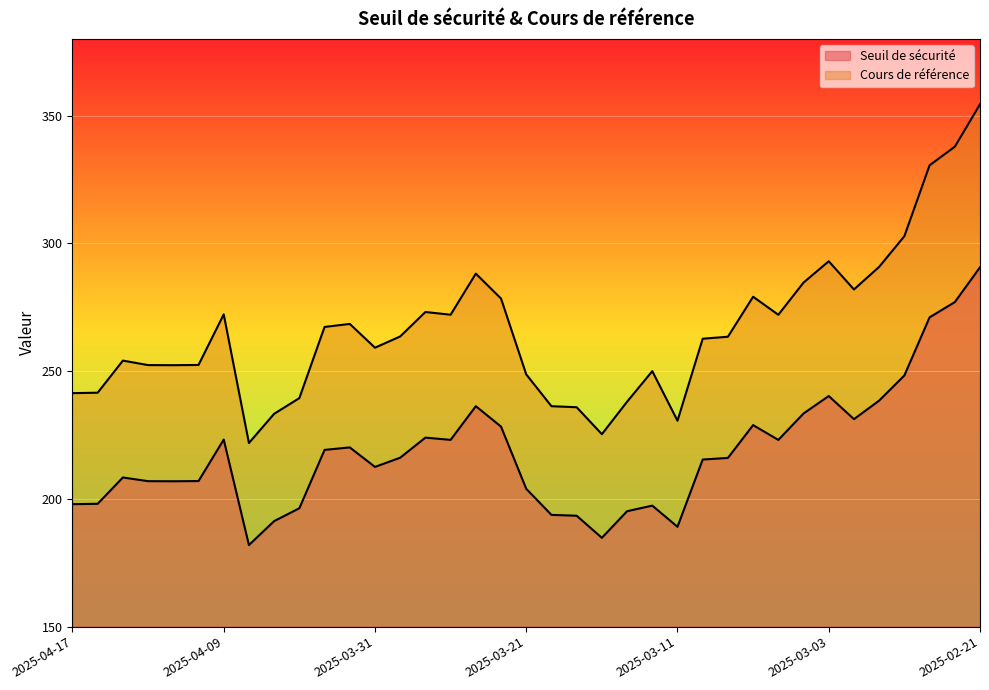

What is the total value across all series at 2025-04-10?

459.4